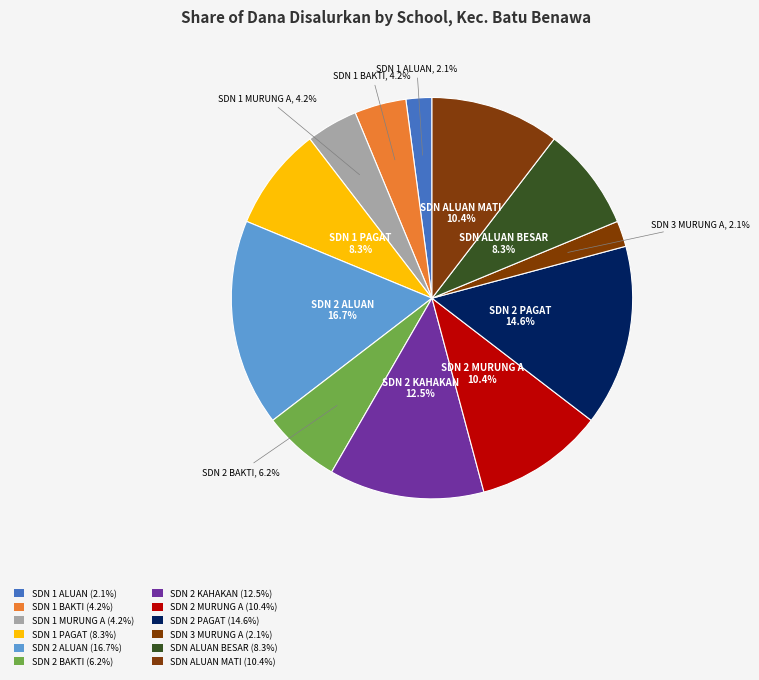

To the nearest percent, what is the average slice percentage?

8%